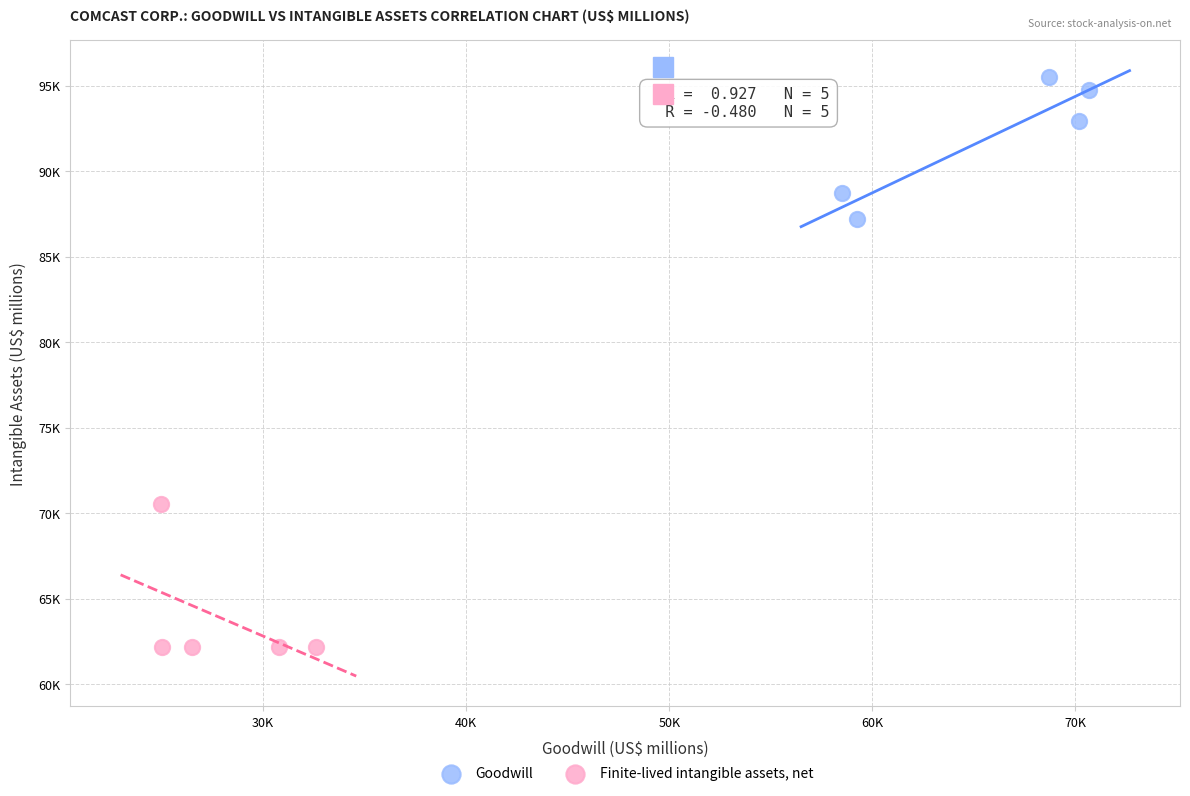

What are all the series names shown in the legend?

Goodwill, Finite-lived intangible assets, net